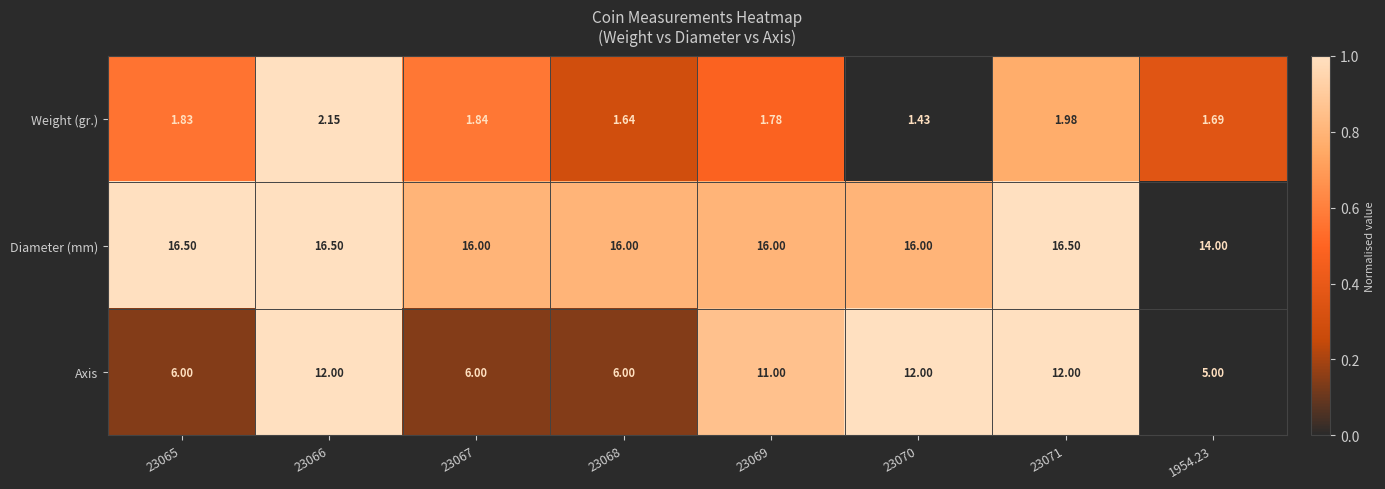

Count the number of categories in the chart.

8